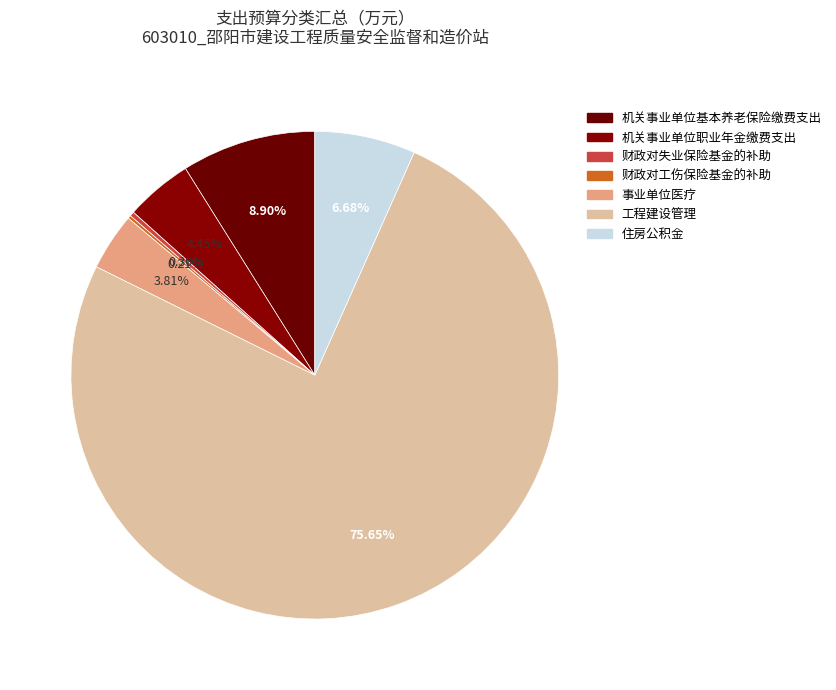

What is the majority slice?

工程建设管理